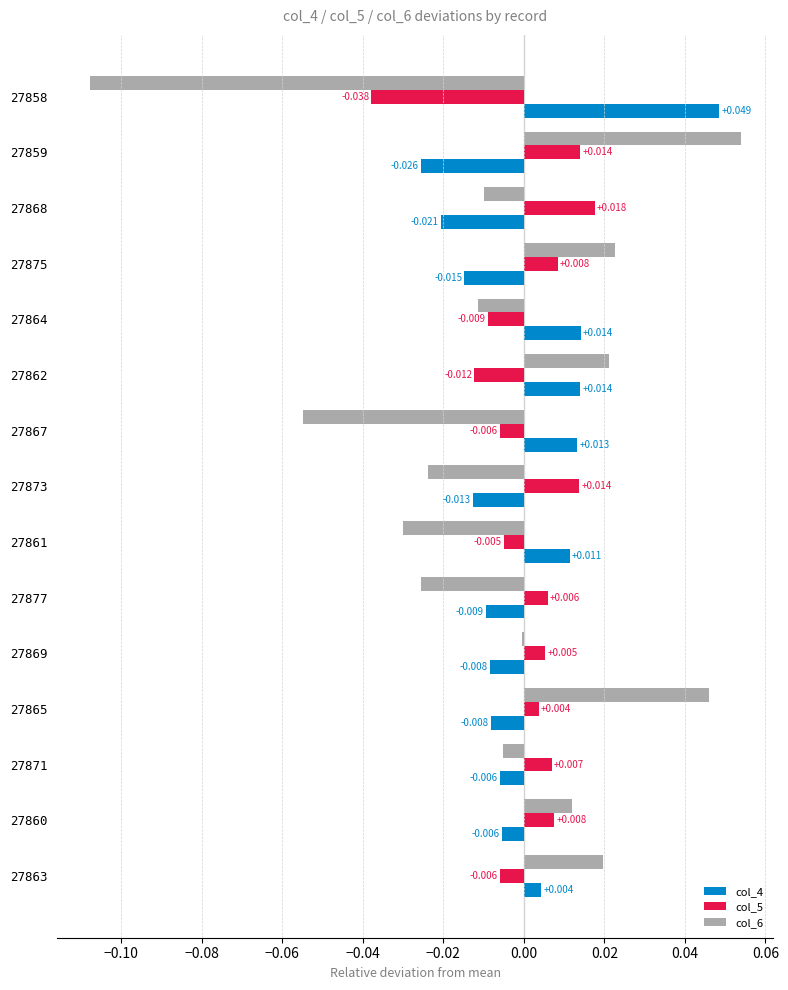

Is the value of col_5 at 27877 greater than the value of col_6 at 27861?

Yes